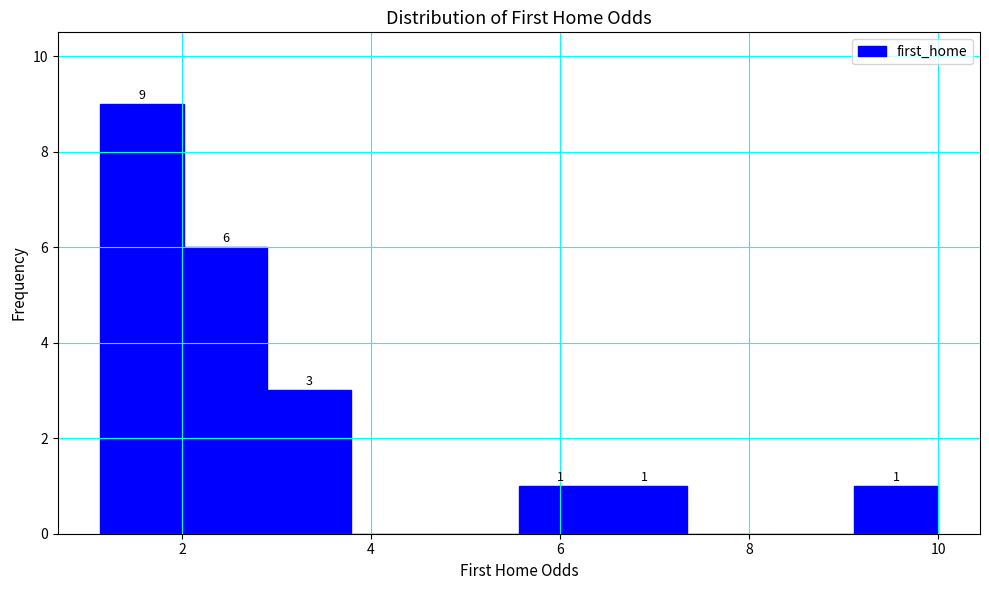

Which range on the x-axis has the tallest bar?

1.2 to 2.0